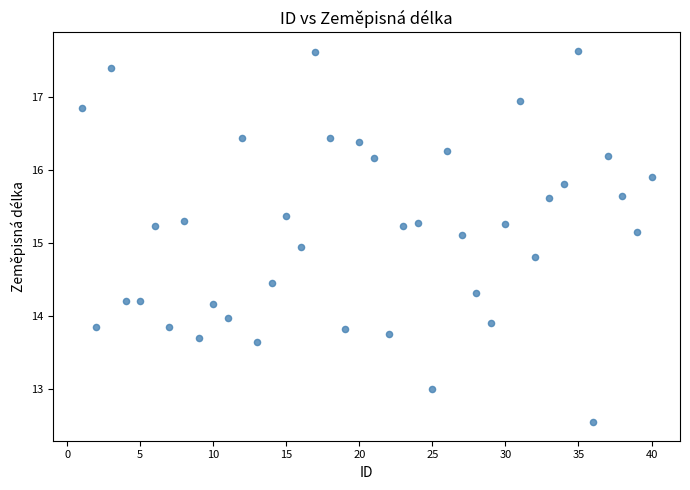

What is the range of X values (max minus min)?

39.0